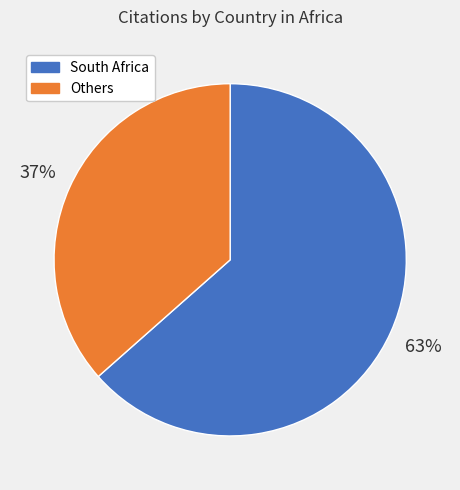

Is there a majority slice in this chart?

Yes